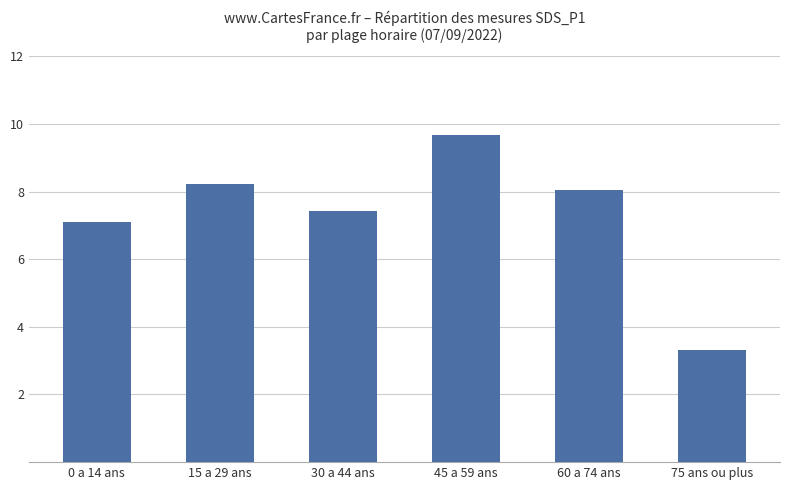

Read the value at 30 a 44 ans.

7.4